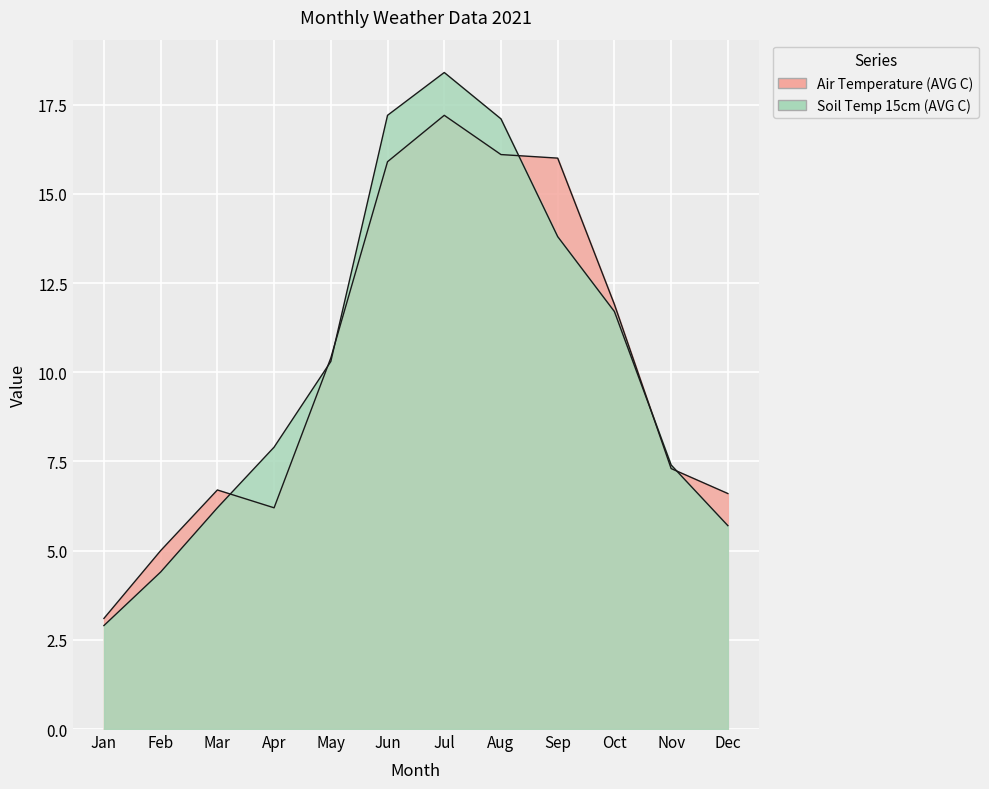

What is the difference between the second highest and second lowest values in the Soil Temp 15cm (AVG C) series?

12.8